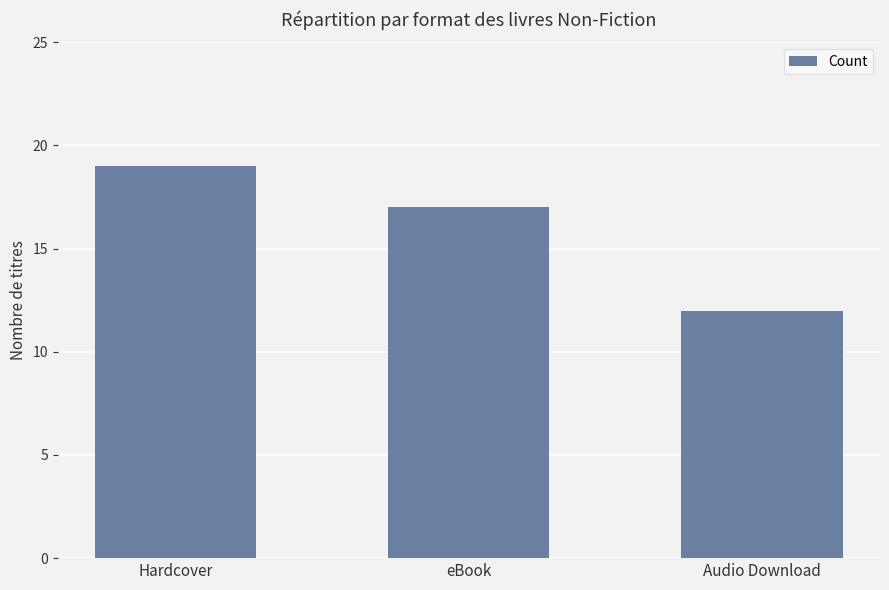

Where is the data nearest to the value 15?

eBook